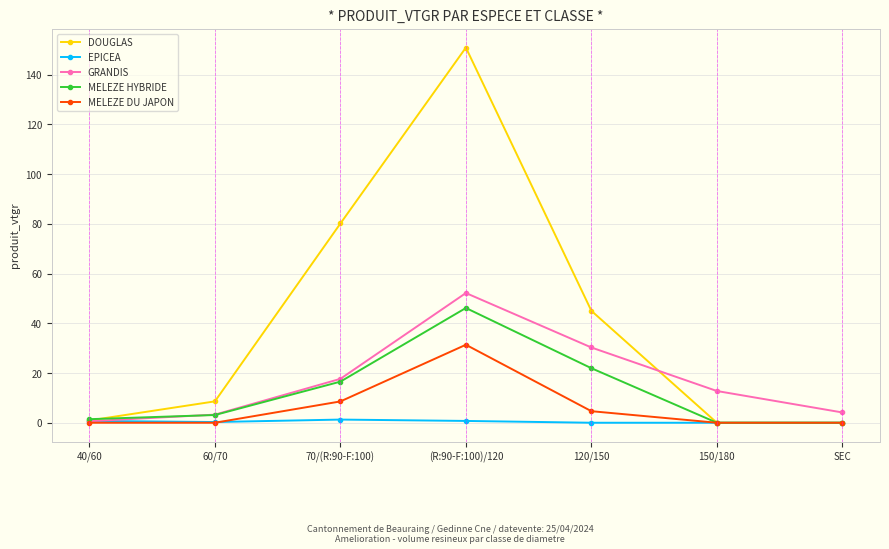

At how many categories does at least one series exceed 141?

1